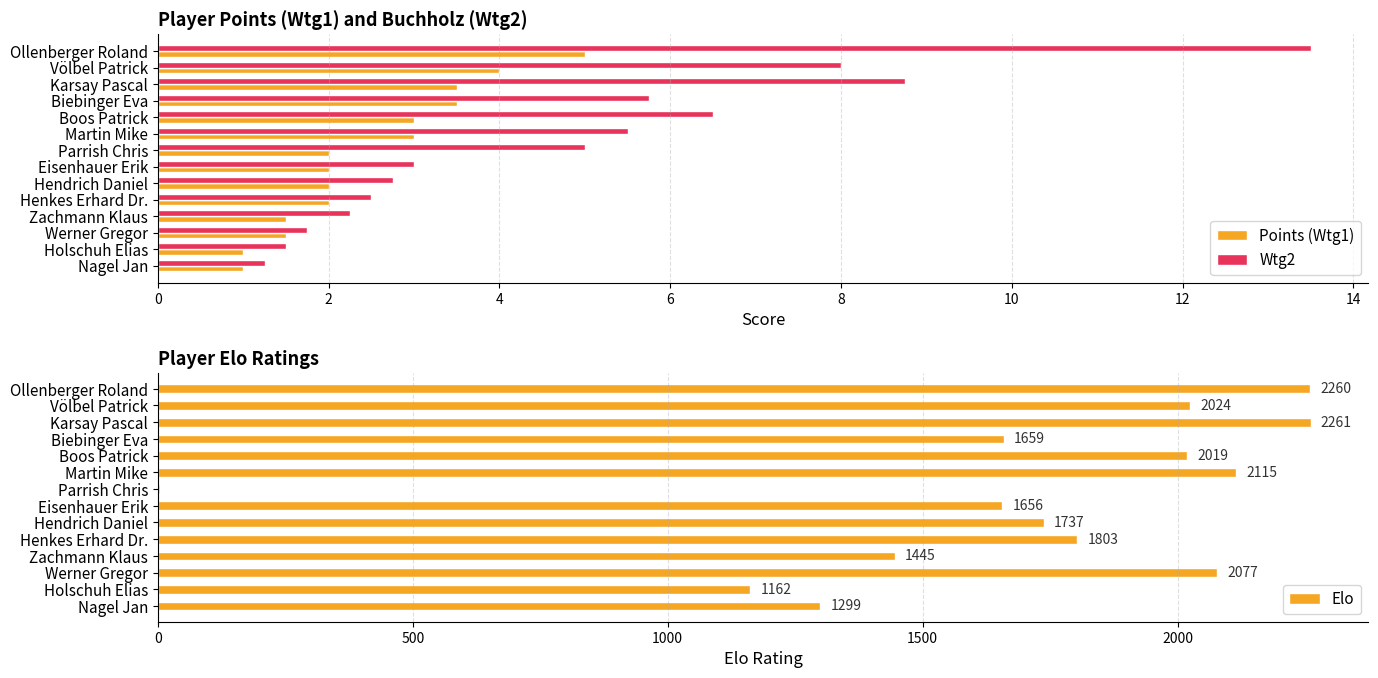

What are all the series names shown in the legend?

Points (Wtg1), Wtg2, Elo